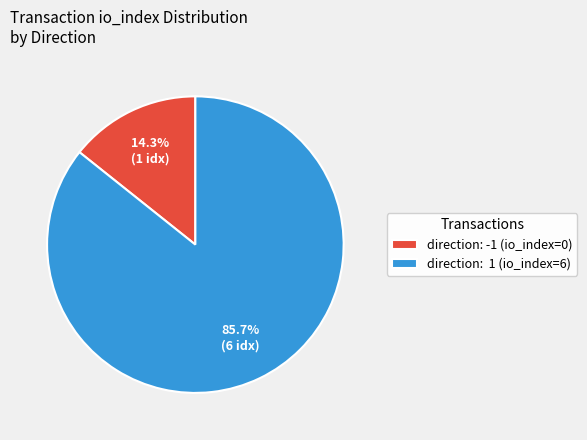

Approximately how many times larger is the value at direction: 1 (io_index=6) compared to direction: -1 (io_index=0)?

6.0